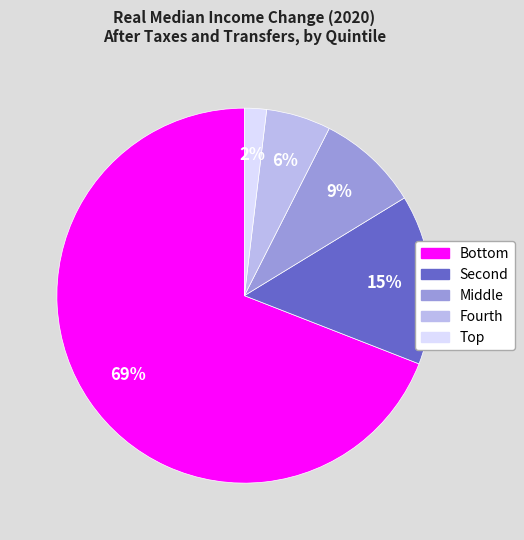

Rank the categories by value from lowest to highest.

Top, Fourth, Middle, Second, Bottom